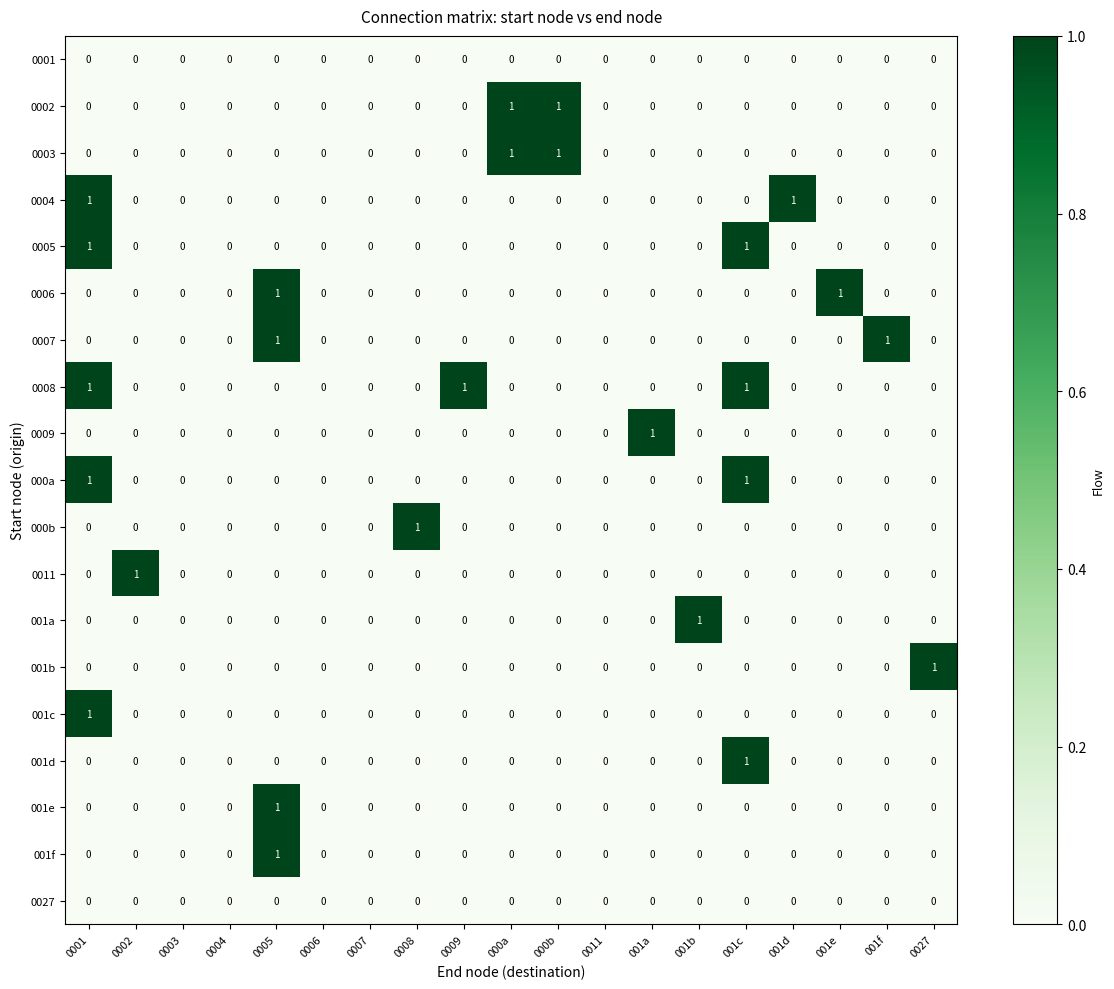

Between 0006 and 0027, which series saw the biggest shift?

001b